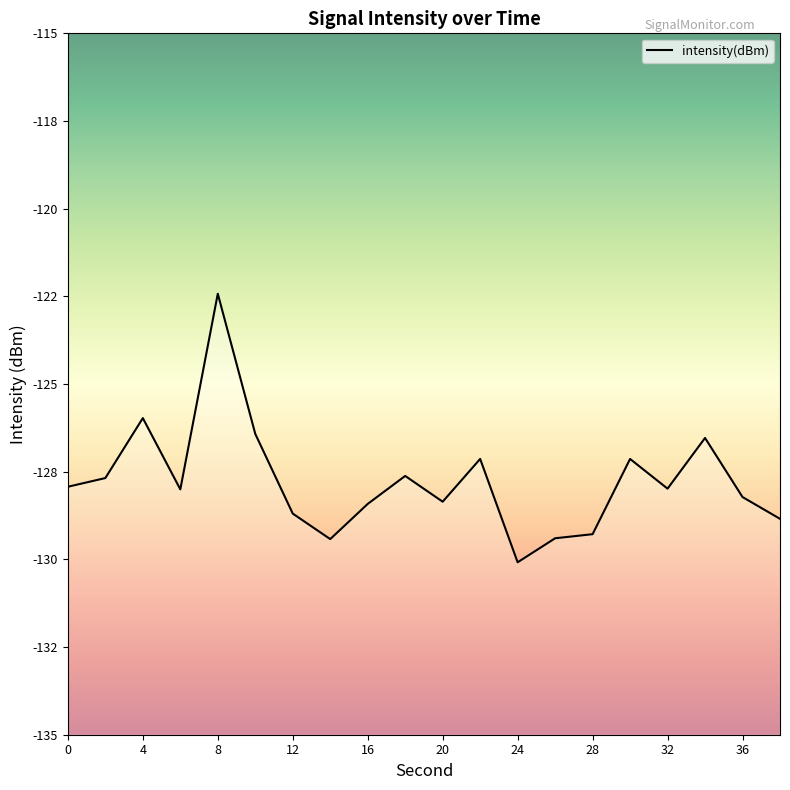

How many points are higher than both their immediate neighbors (excluding endpoints)?

6